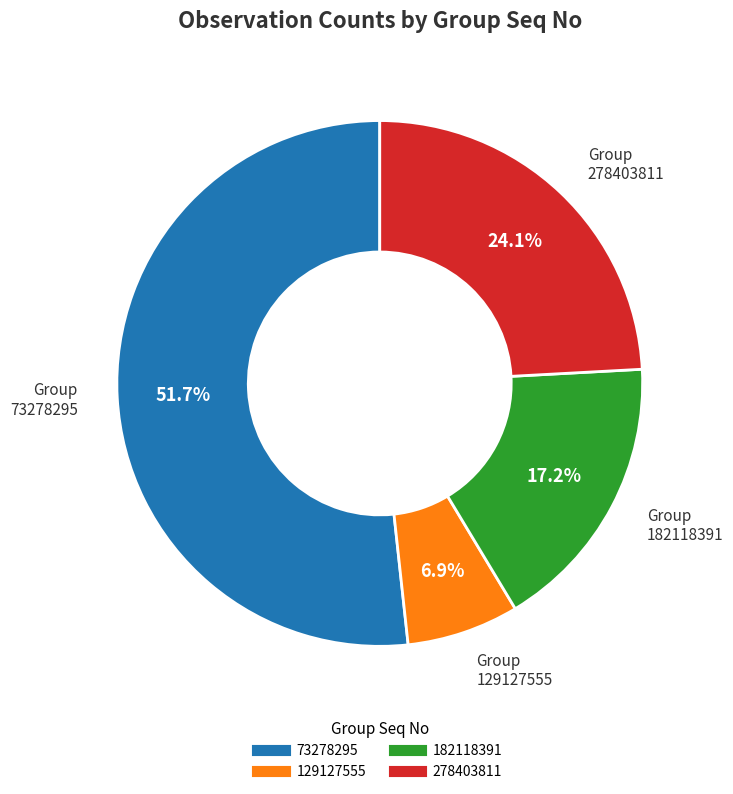

To the nearest percent, what is the difference between the 129127555 and 73278295 slice percentages?

45%